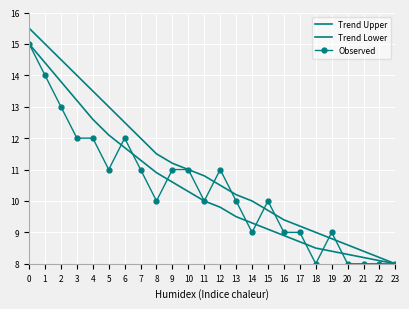

Which category has the lowest value across all series?

23